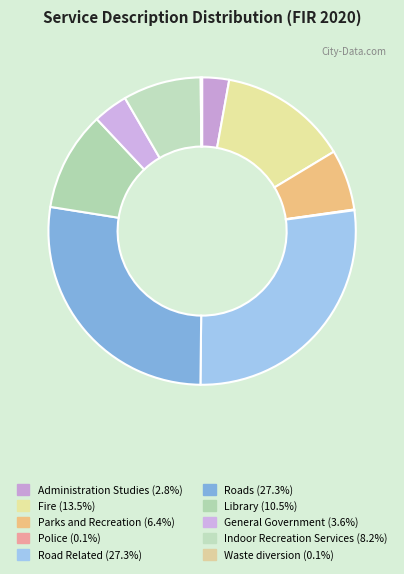

To the nearest percent, what is the average slice percentage?

10%